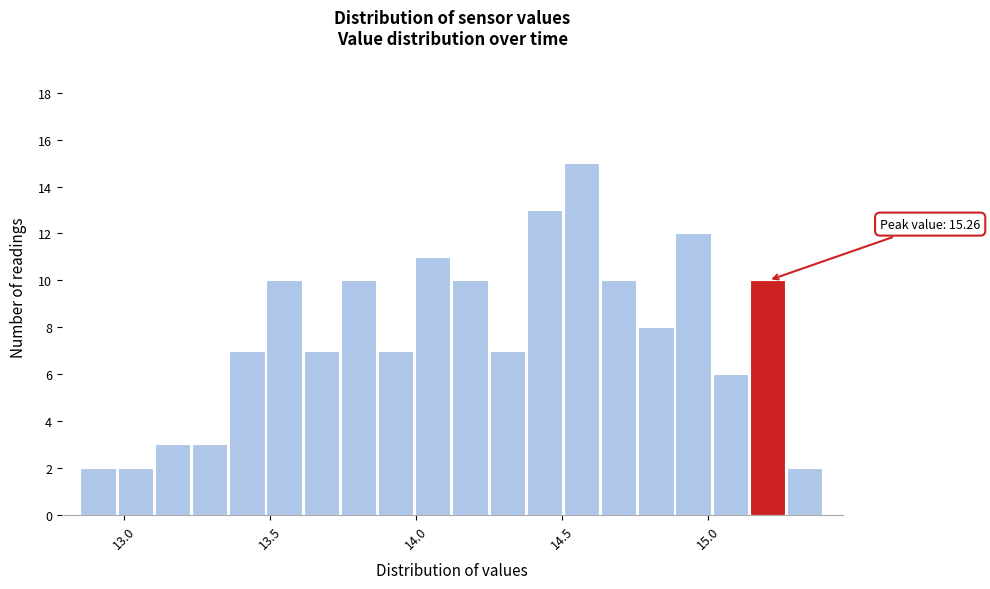

Around what value on the x-axis is the tallest bar? Give the approximate position of its centre, as read against the axis.

14.55